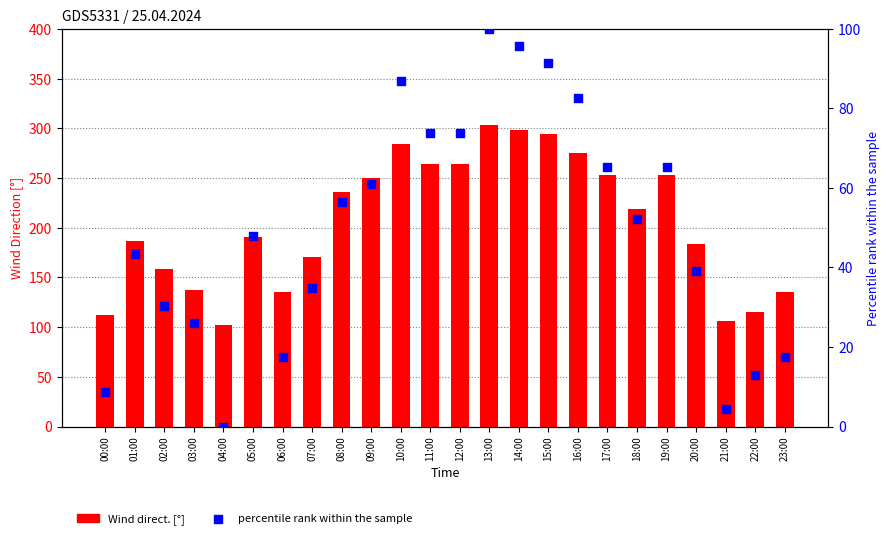

Which series reaches the minimum Y coordinate?

percentile rank within the sample